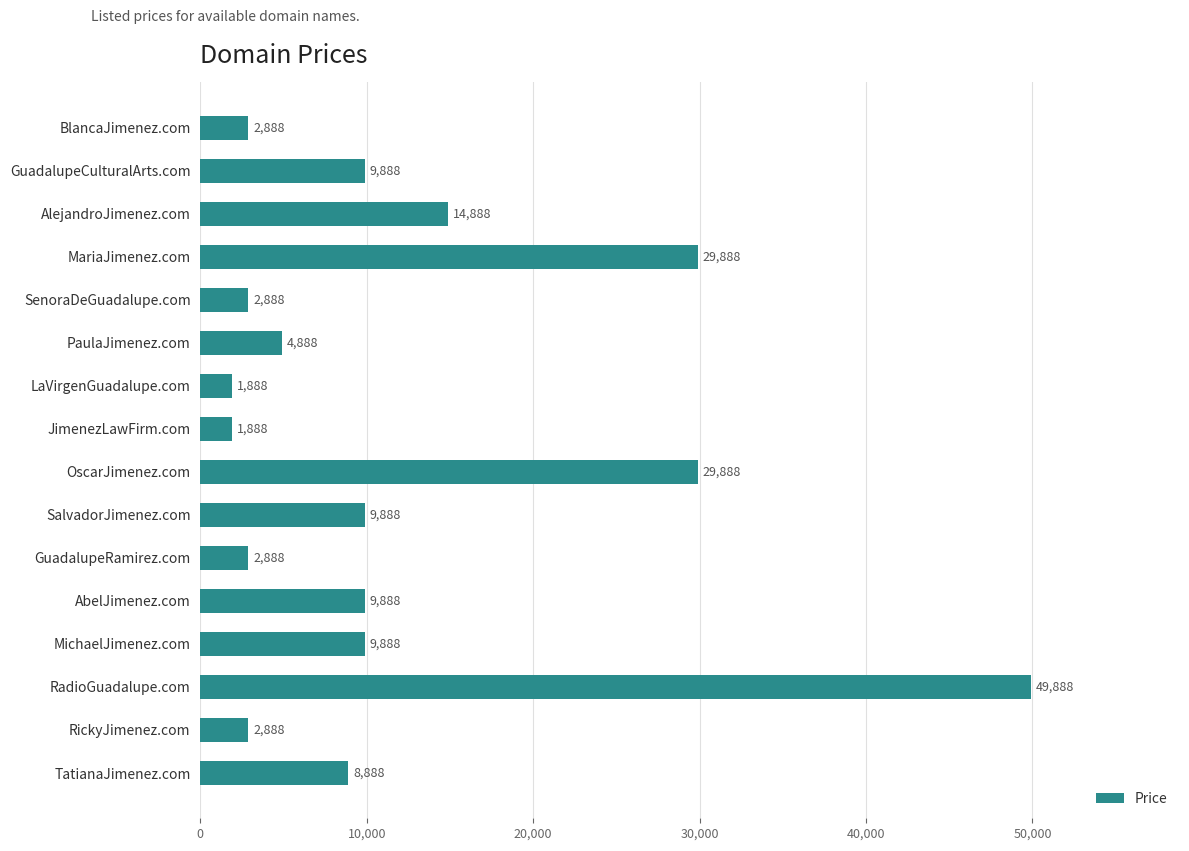

What is the label of the 3rd bar from the top?

AlejandroJimenez.com